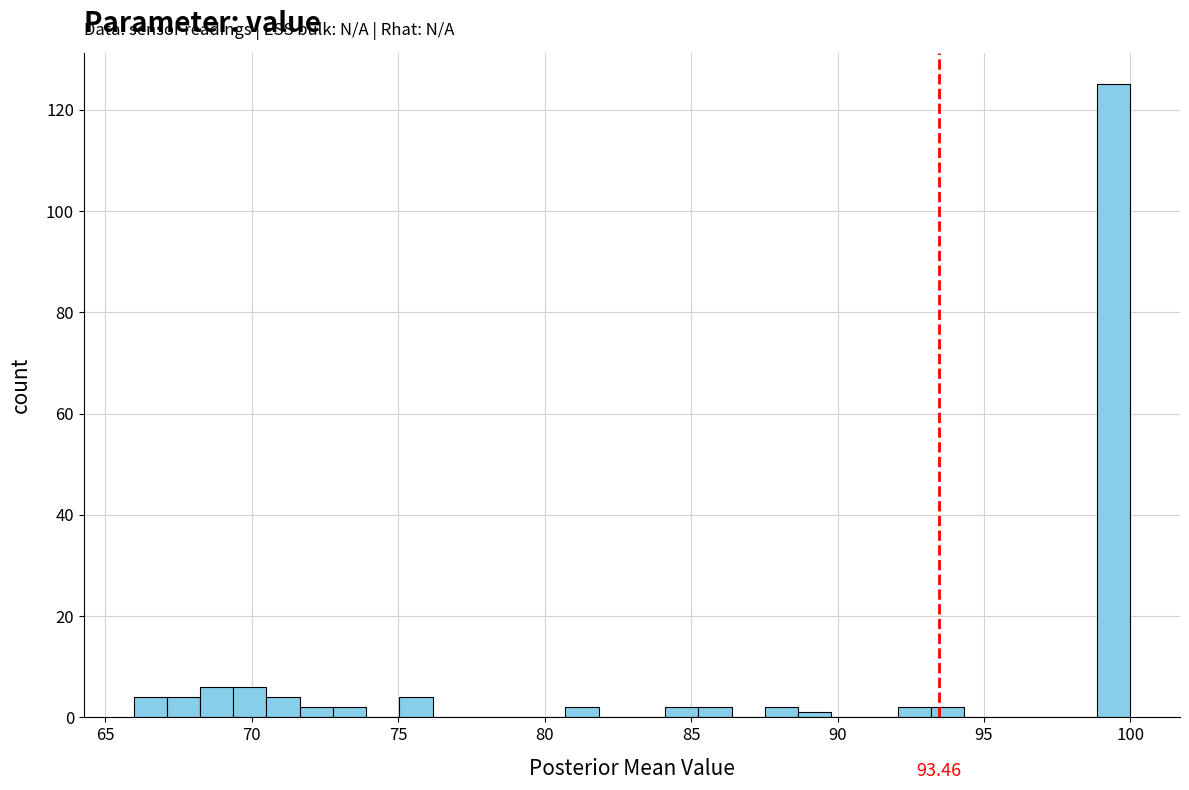

Around what value on the x-axis is the tallest bar? Give the approximate position of its centre, as read against the axis.

99.5